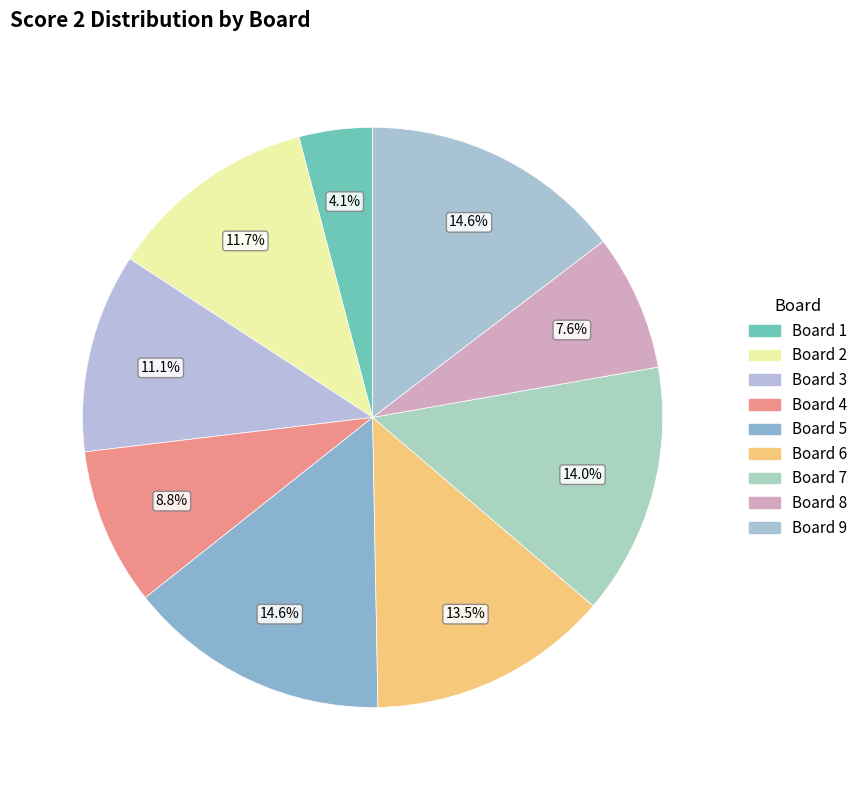

Does Board 7 represent more than half of the total?

No